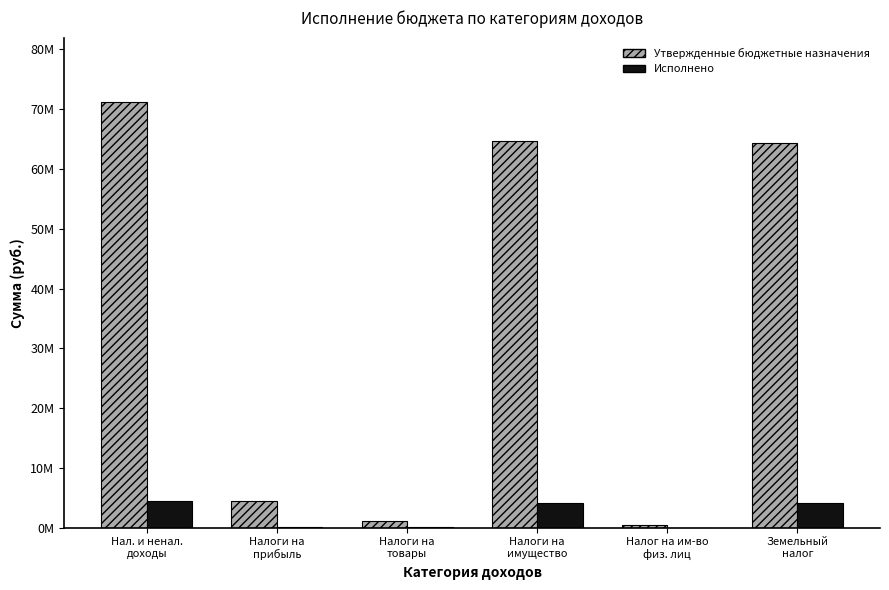

Which series changed the most between Нал. и ненал.
доходы and Земельный
налог?

Утвержденные бюджетные назначения